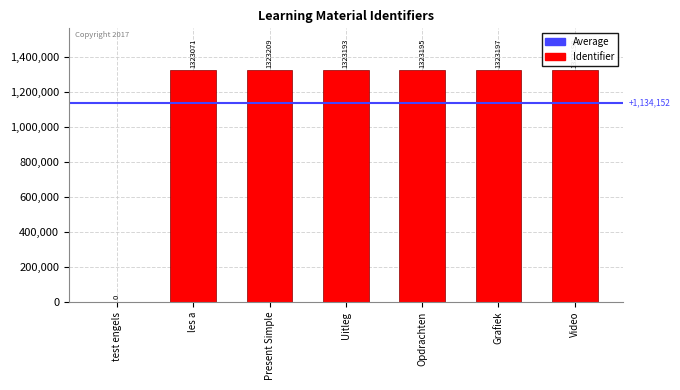

Does the chart contain stacked bars?

No